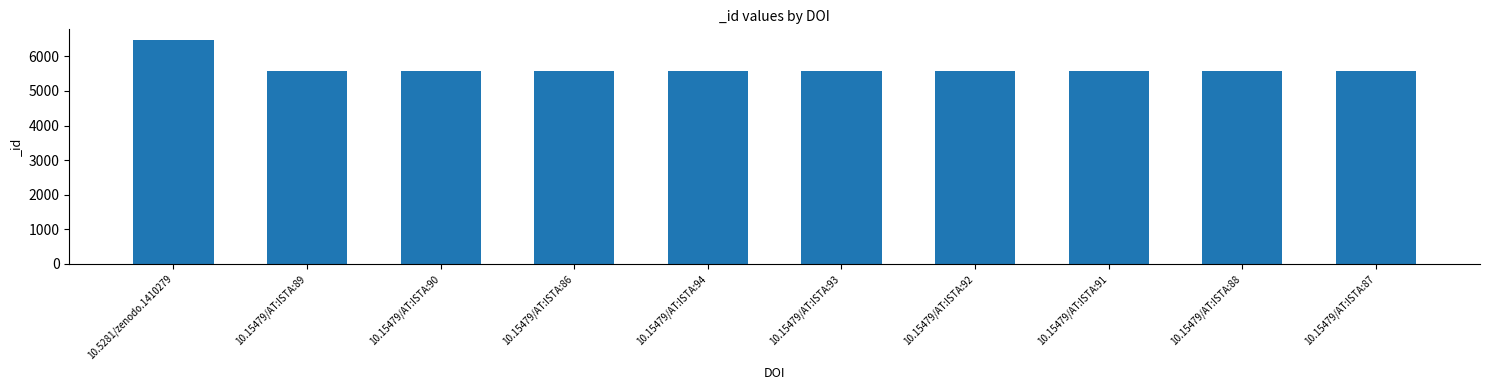

What is the average value?

5666